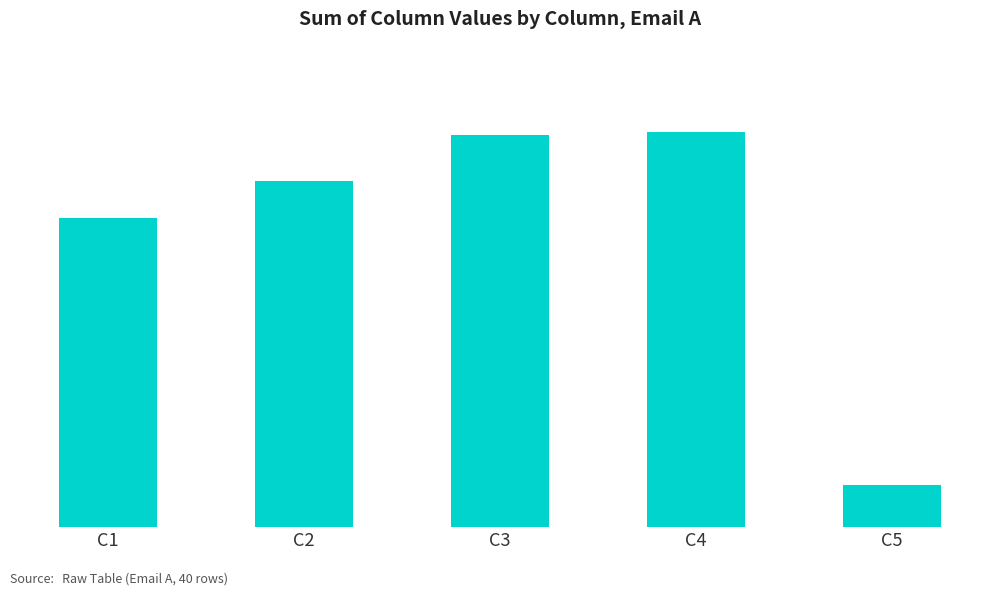

Which has a higher value, C5 or C1?

C1